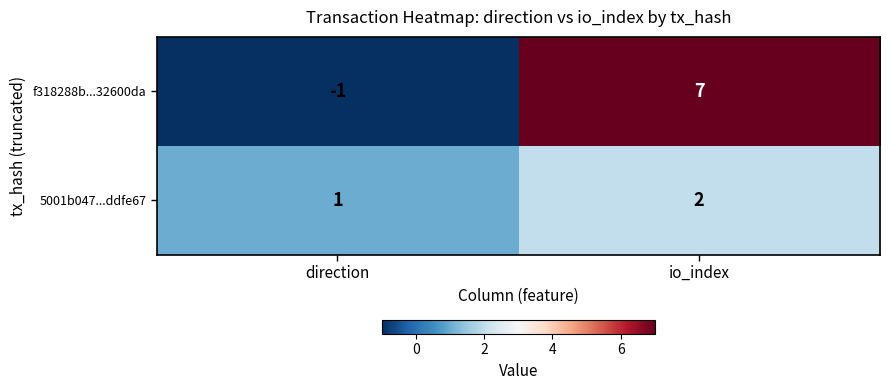

What is the average value of the f318288b...32600da series?

3